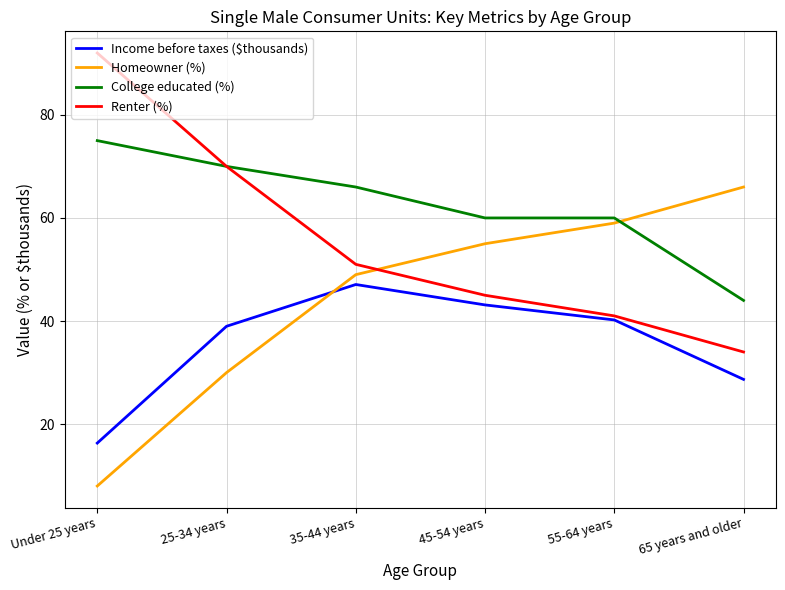

After their last crossing, which series has the higher values: Income before taxes ($thousands) or Homeowner (%)?

Homeowner (%)